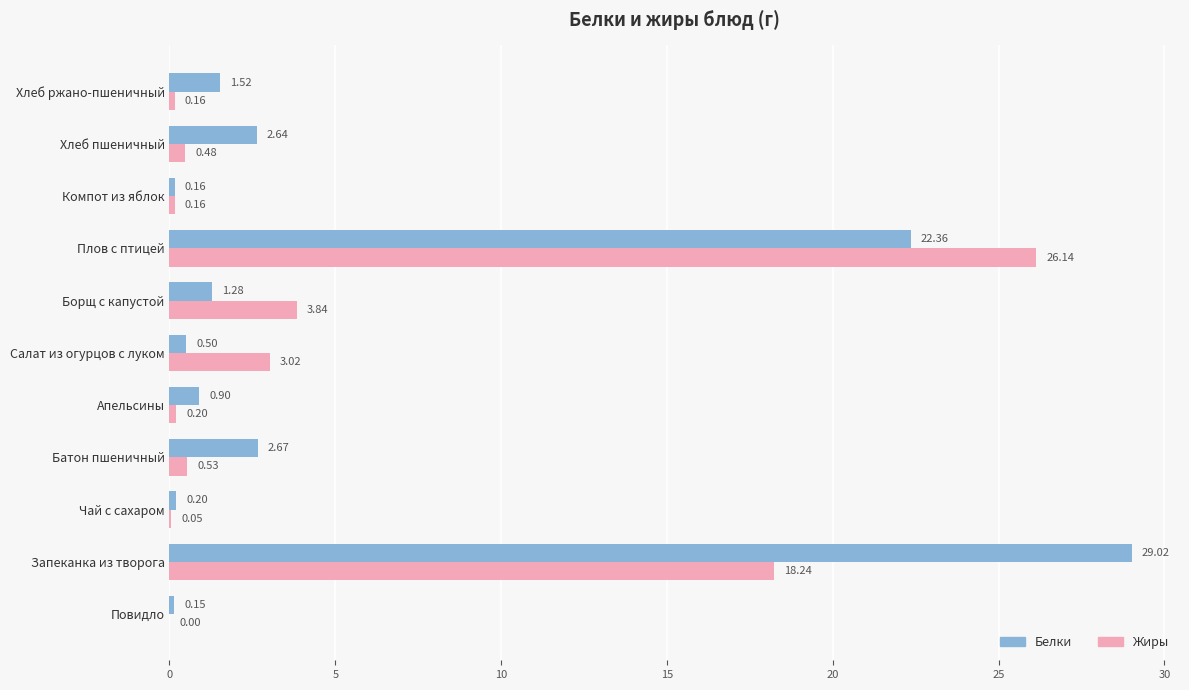

Between Салат из огурцов с луком and Хлеб ржано-пшеничный, which series saw the biggest shift?

Жиры